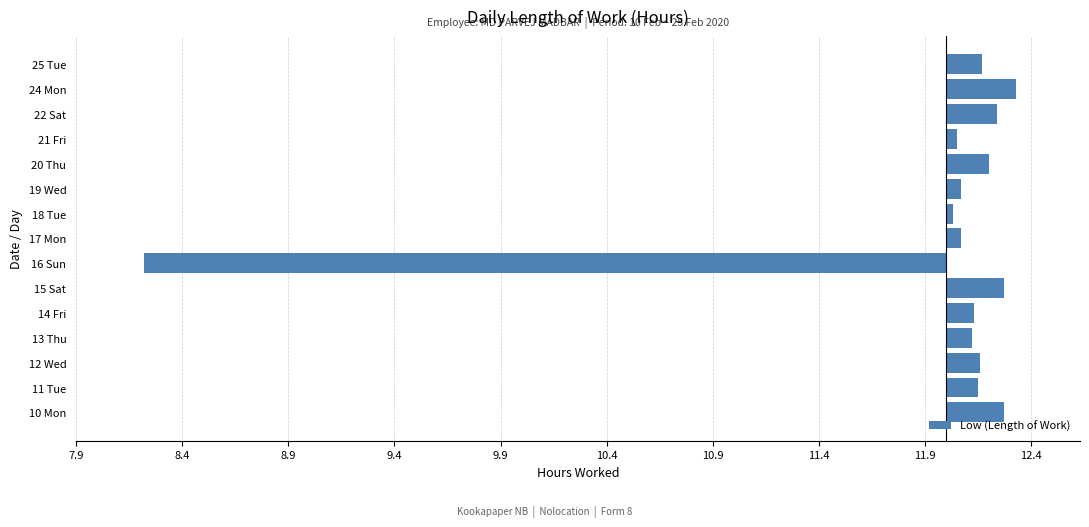

Are the bars horizontal?

Yes